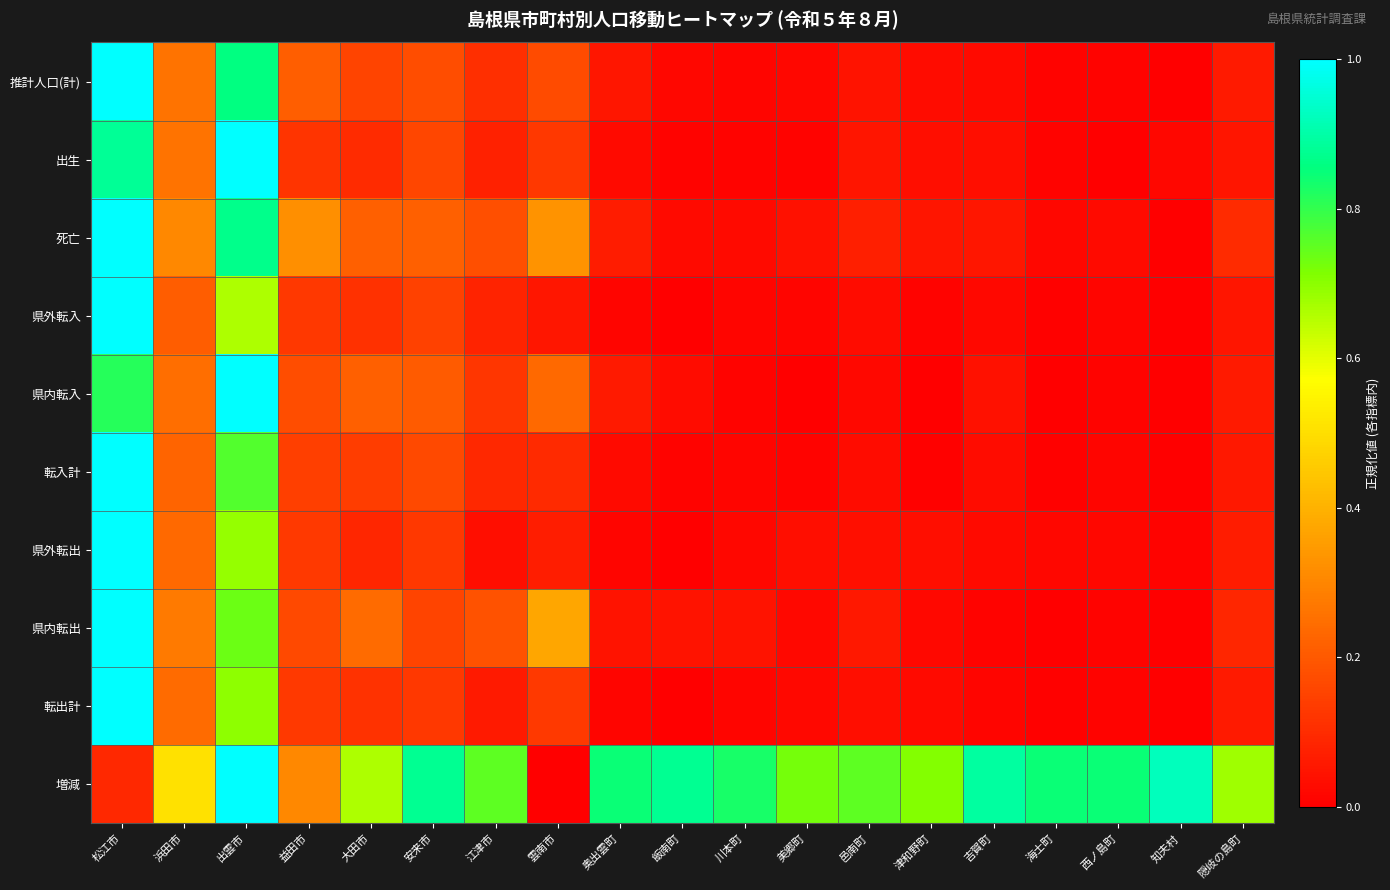

At 奥出雲町, list the series in order from smallest to largest.

転出計, 県外転出, 県外転入, 出生, 転入計, 県内転出, 推計人口(計), 県内転入, 死亡, 増減